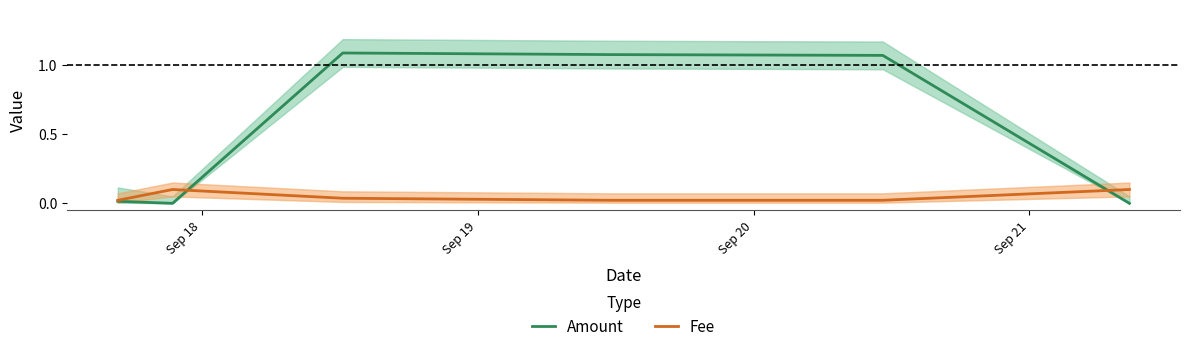

Which series has the widest spread of values?

Amount